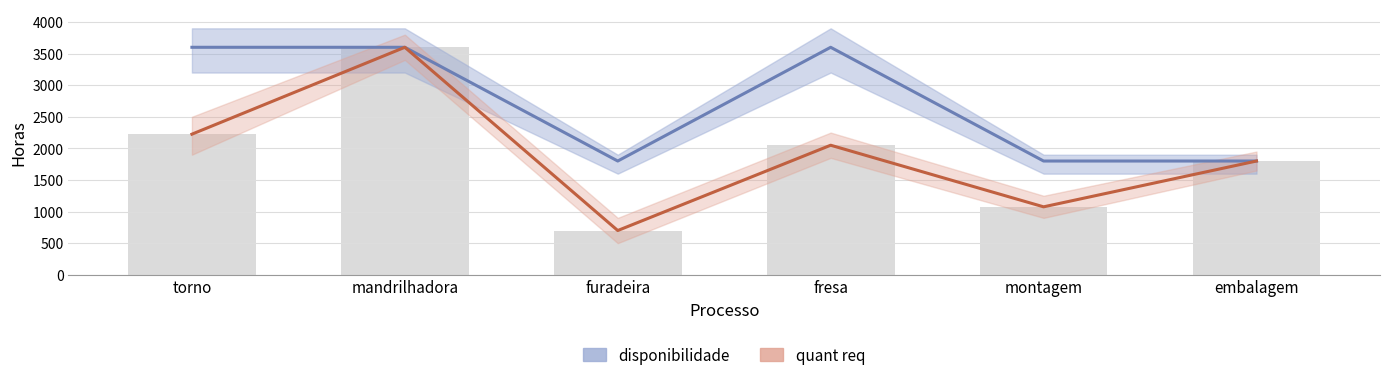

What position from the left is mandrilhadora?

2